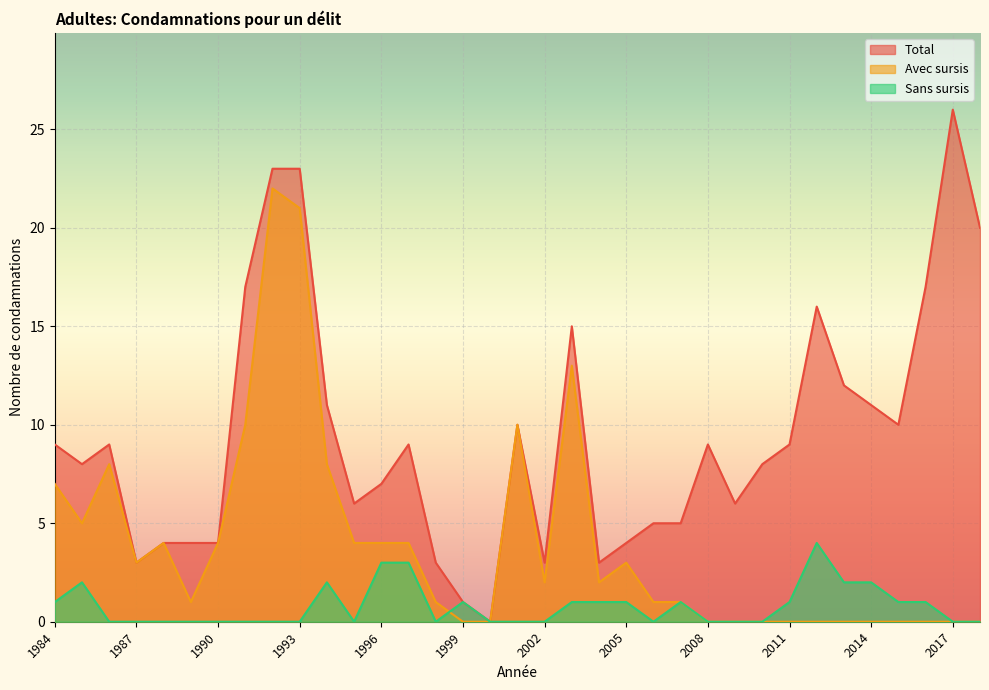

True or false: Sans sursis and Total intersect in this chart.

False